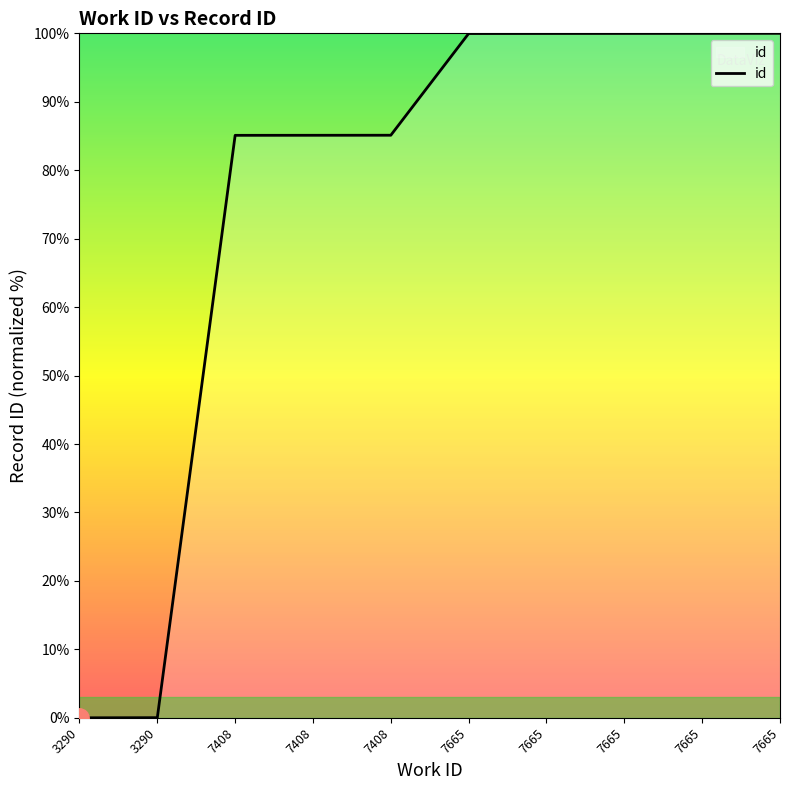

Does the chart have visible grid lines?

No